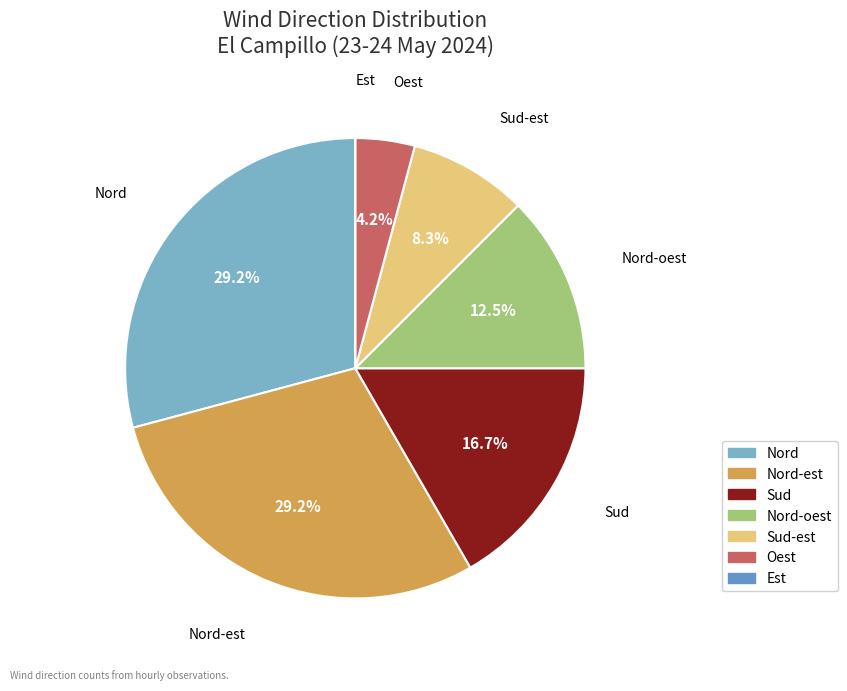

Between Oest and Sud-est, which is larger?

Sud-est